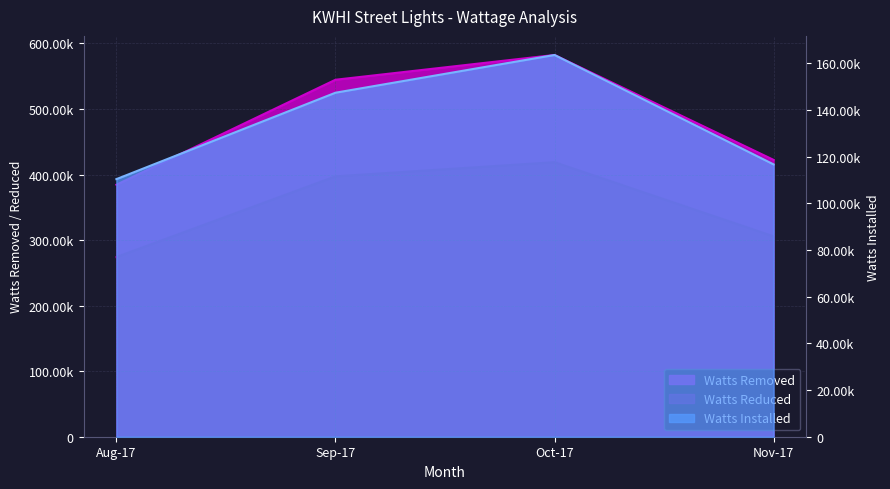

Rank the categories by Watts Removed value from highest to lowest.

Oct-17, Sep-17, Nov-17, Aug-17